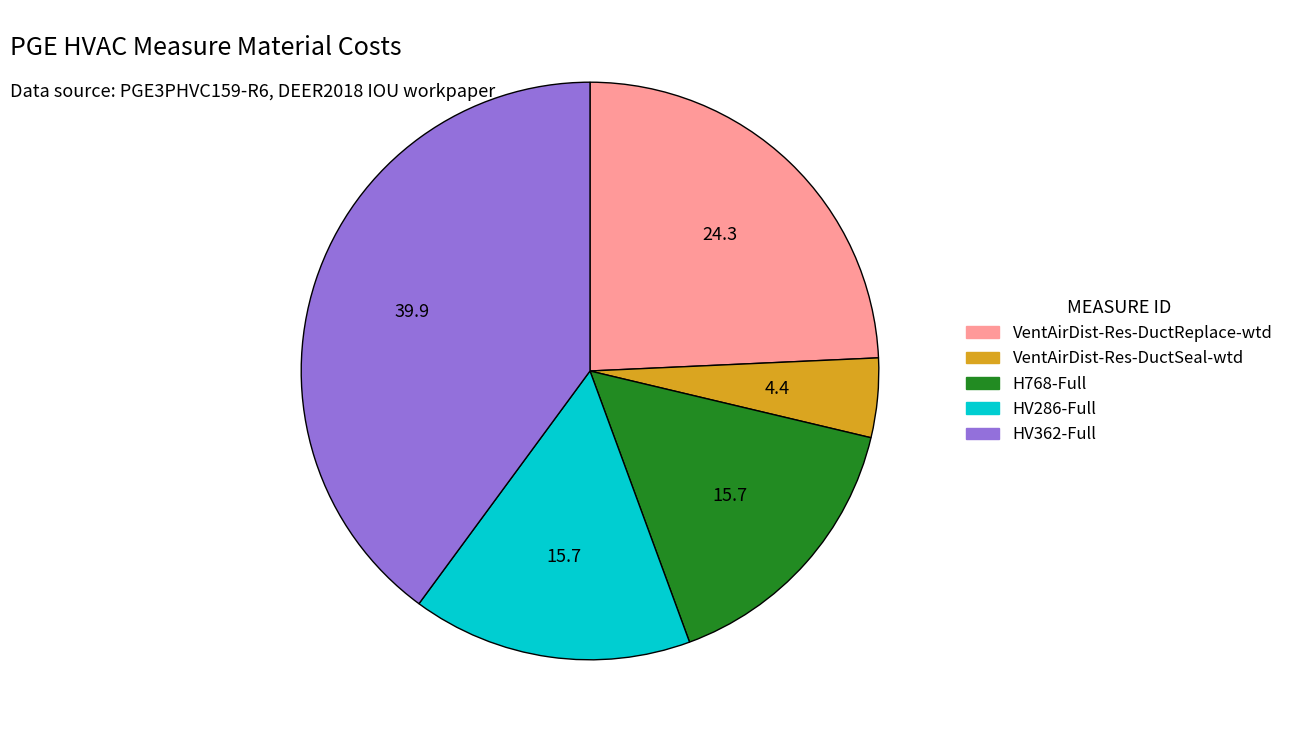

The HV286-Full slice represents 2% of the pie. True or false?

False